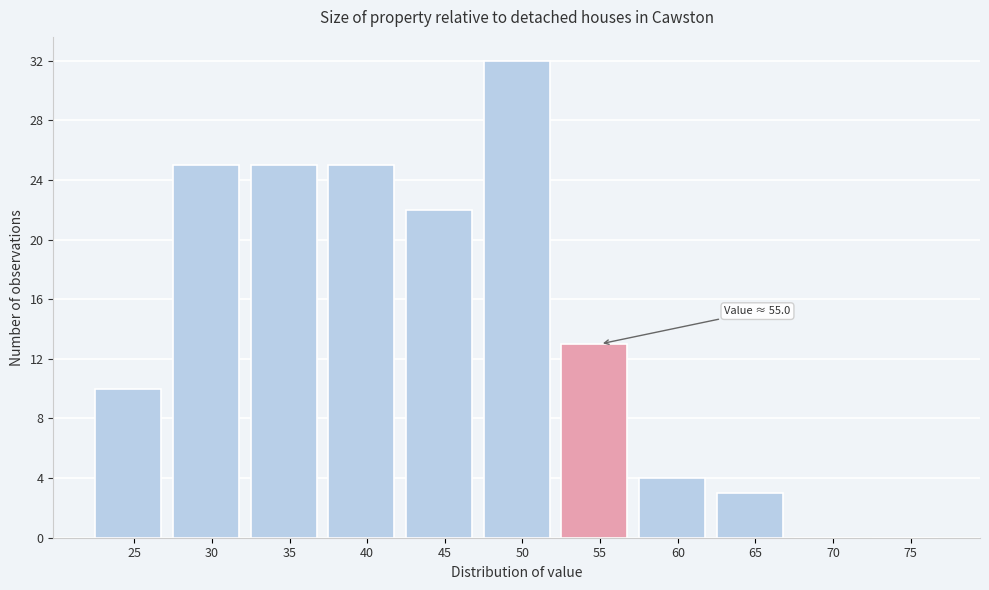

Reading left to right, list all the values displayed in this chart.

25=10	30=25	35=25	40=25	45=22	50=32	55=13	60=4	65=3	70=0	75=0